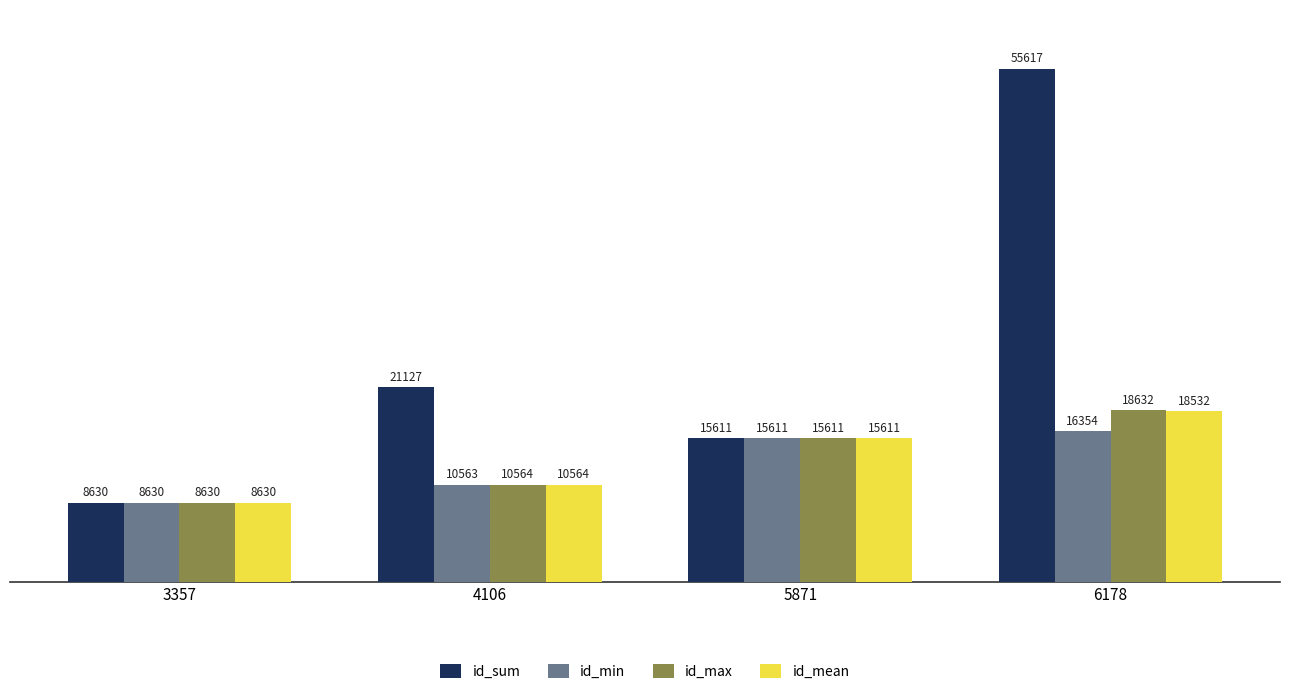

What are all the series names shown in the legend?

id_sum, id_min, id_max, id_mean